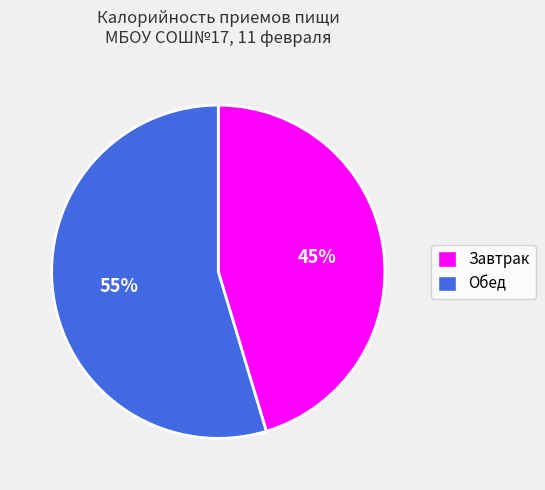

Approximately how many times larger is the value at Завтрак compared to Обед?

0.8